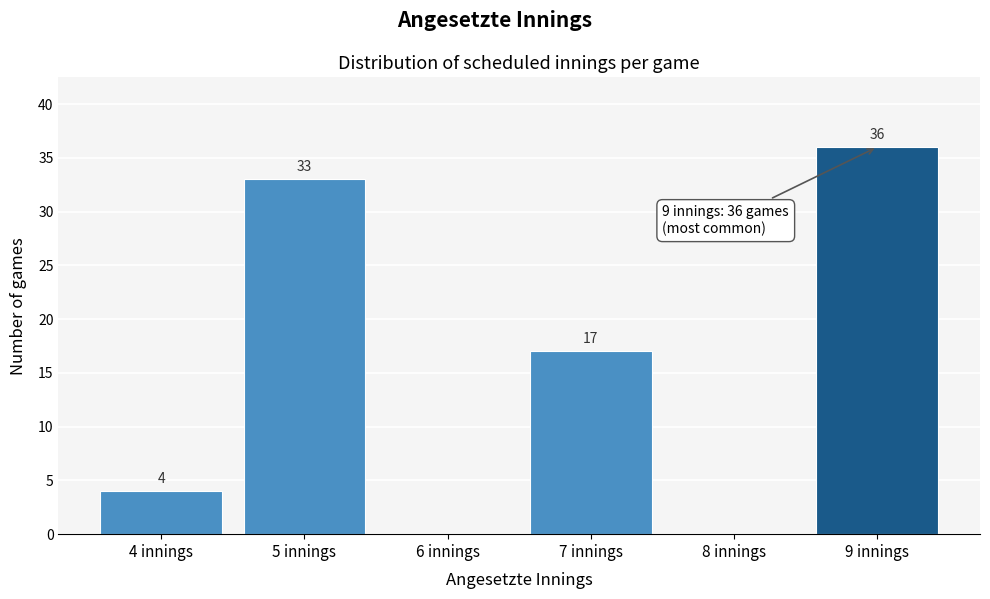

Reading left to right, what are all the values shown in this chart?

4 innings=4	5 innings=33	6 innings=0	7 innings=17	8 innings=0	9 innings=36